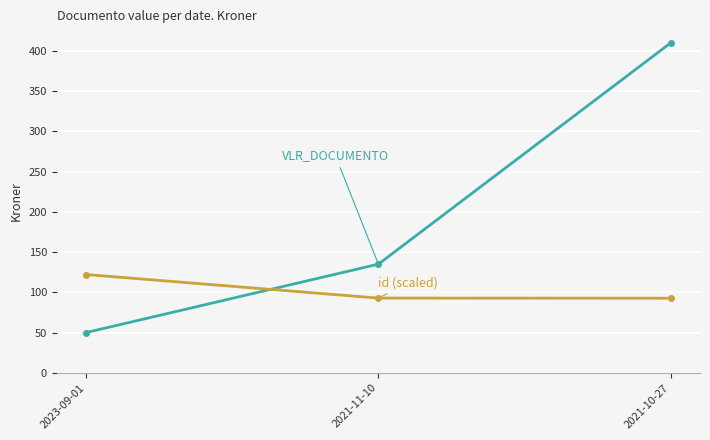

At which category is the sum across all series the highest?

2021-10-27